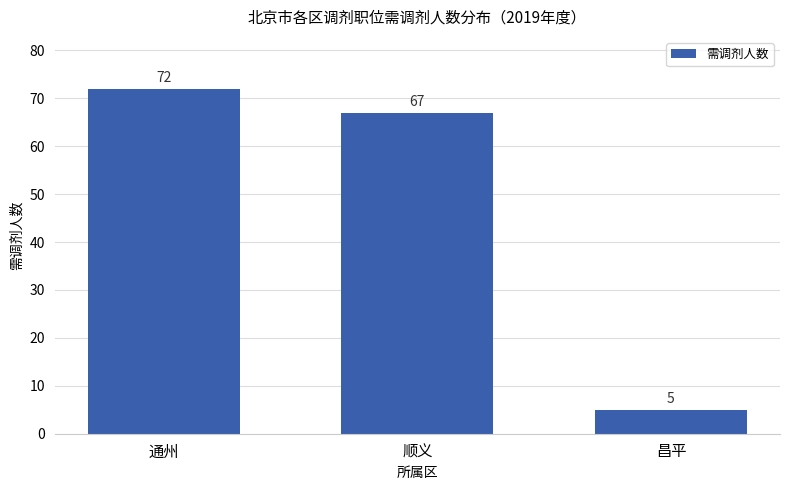

At which category does the chart reach its peak across all series?

通州